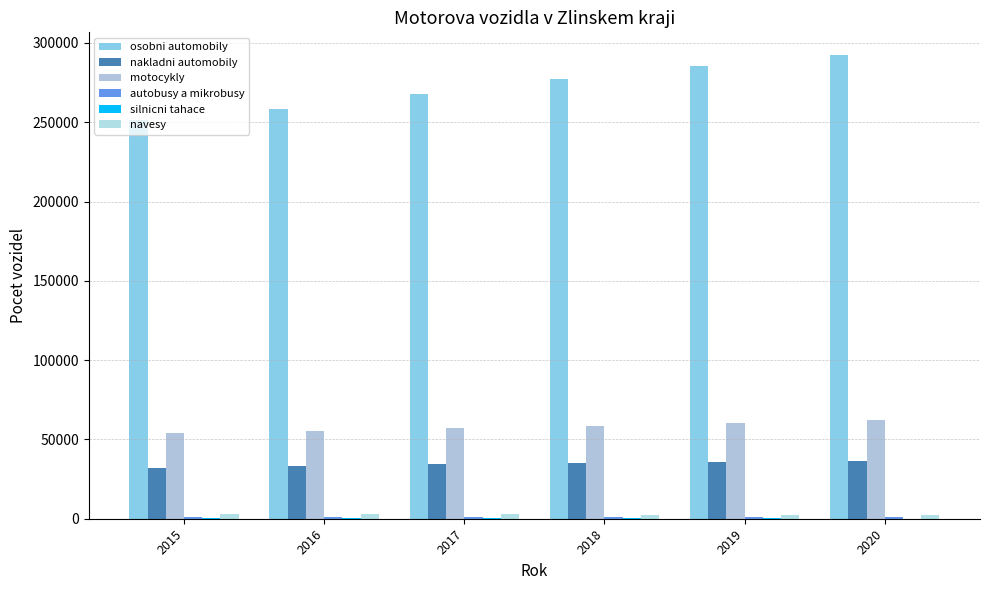

Does the chart contain stacked bars?

No